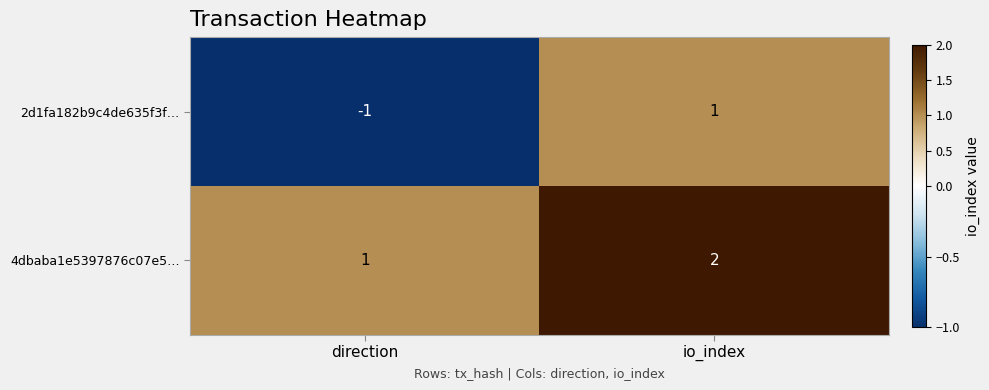

What is the spread (max minus min) of values at direction?

2